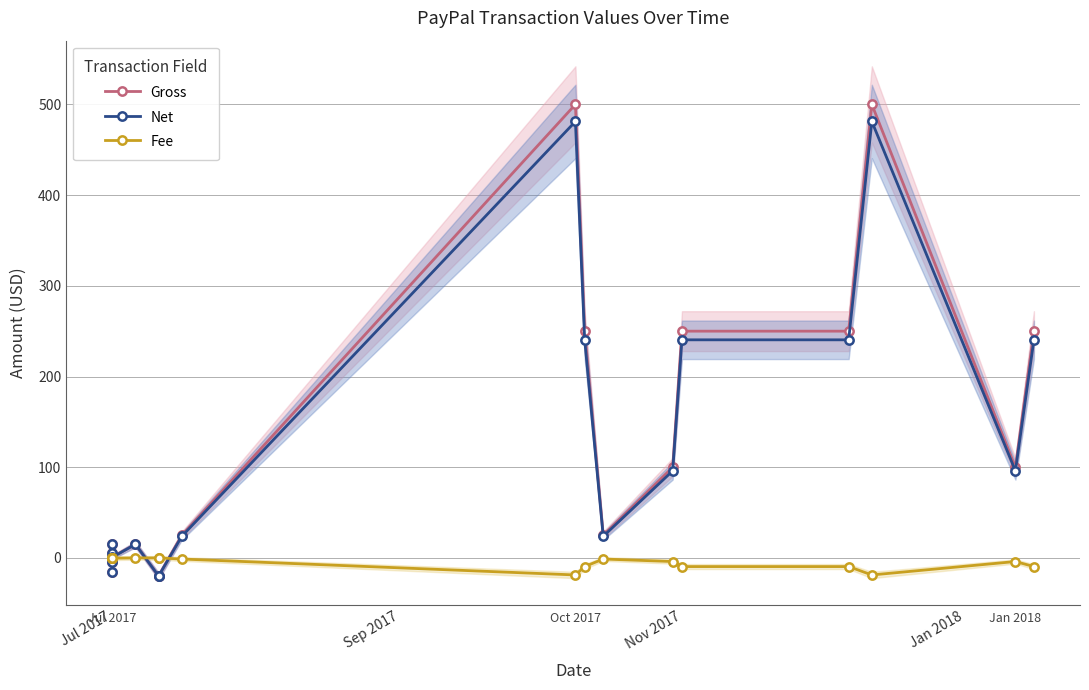

After their last crossing, which series has the higher values: Fee or Gross?

Gross